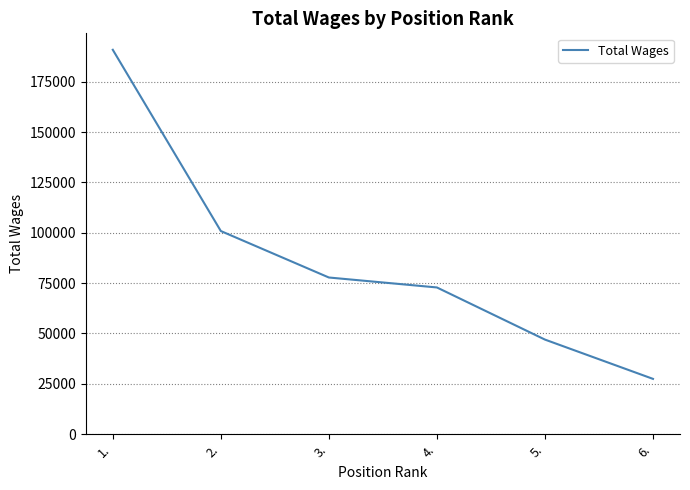

What is the change in value from 1. to 3.?

-113060